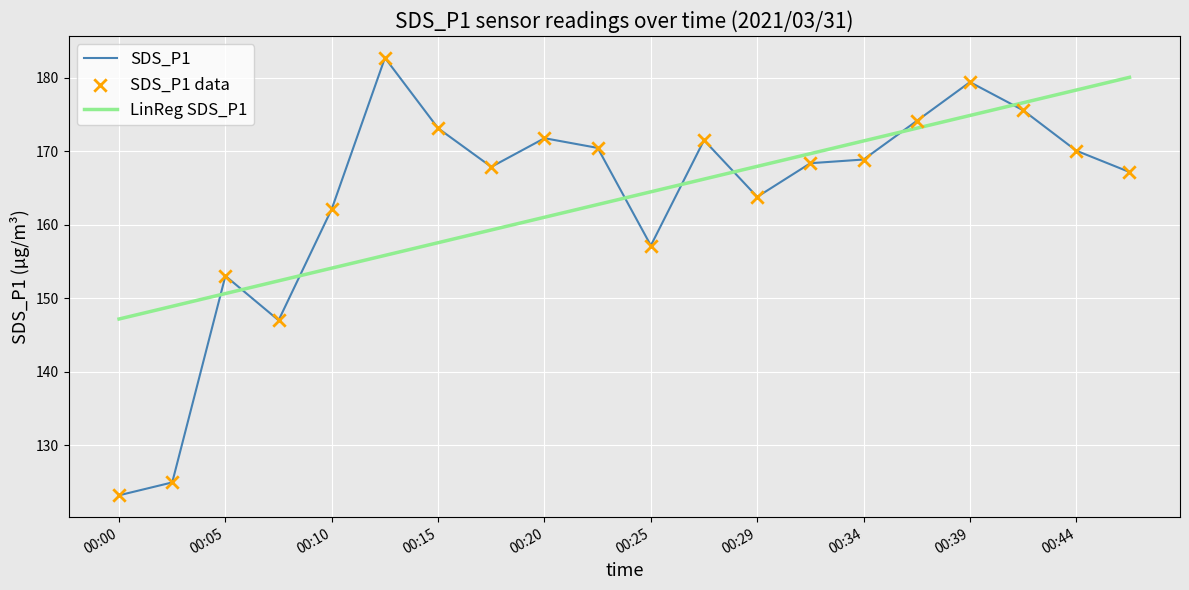

Which series has the widest spread of values?

SDS_P1